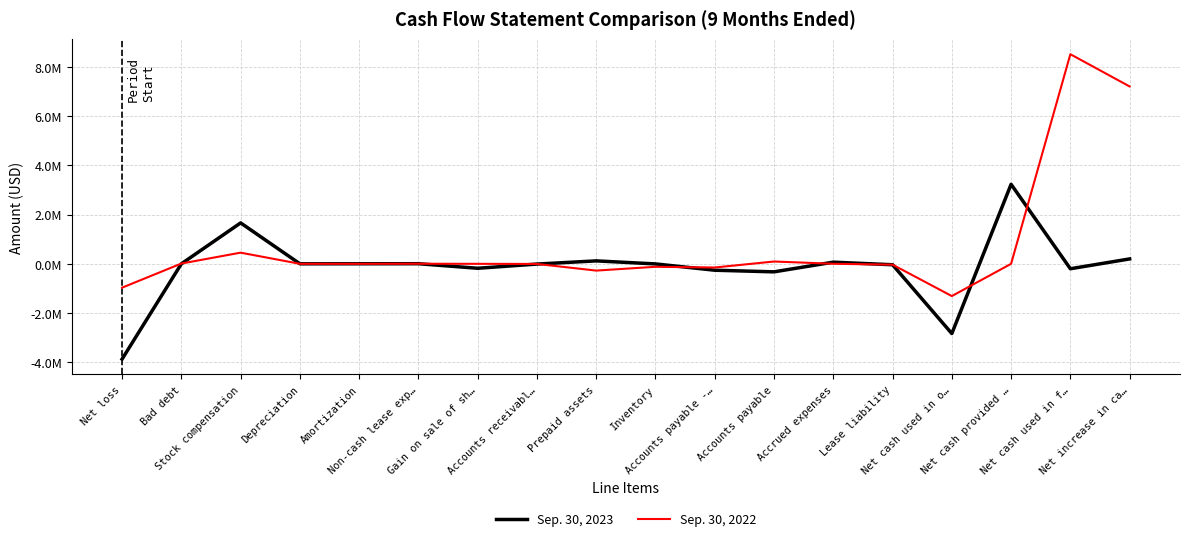

True or false: Sep. 30, 2022 and Sep. 30, 2023 cross at least once.

True